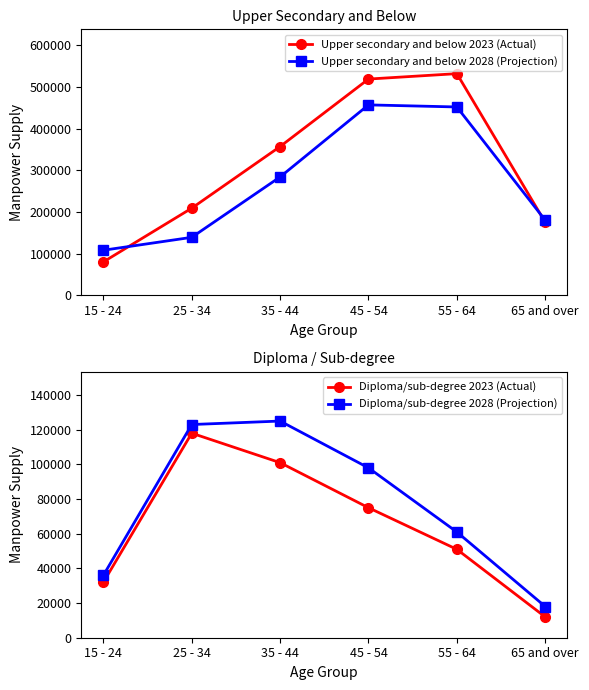

What is the value of the Diploma/sub-degree 2028 (Projection) point at the 6th from the left?

18000